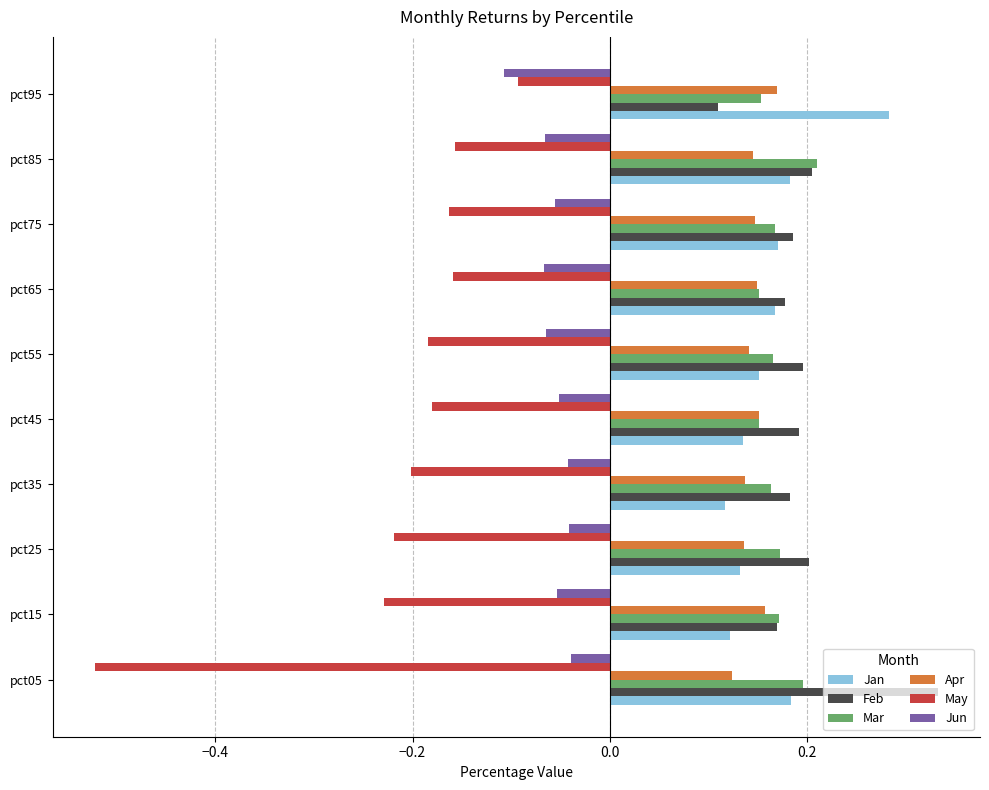

Which category has the lowest value in the May series?

pct05